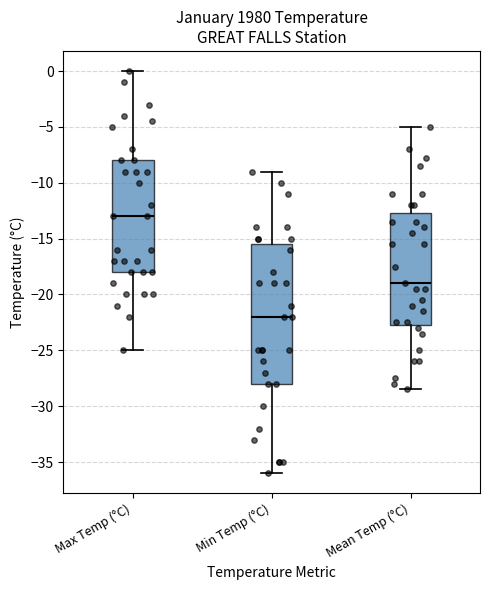

Comparing the boxes themselves (not the whiskers), which one is the tallest?

Min Temp (°C)